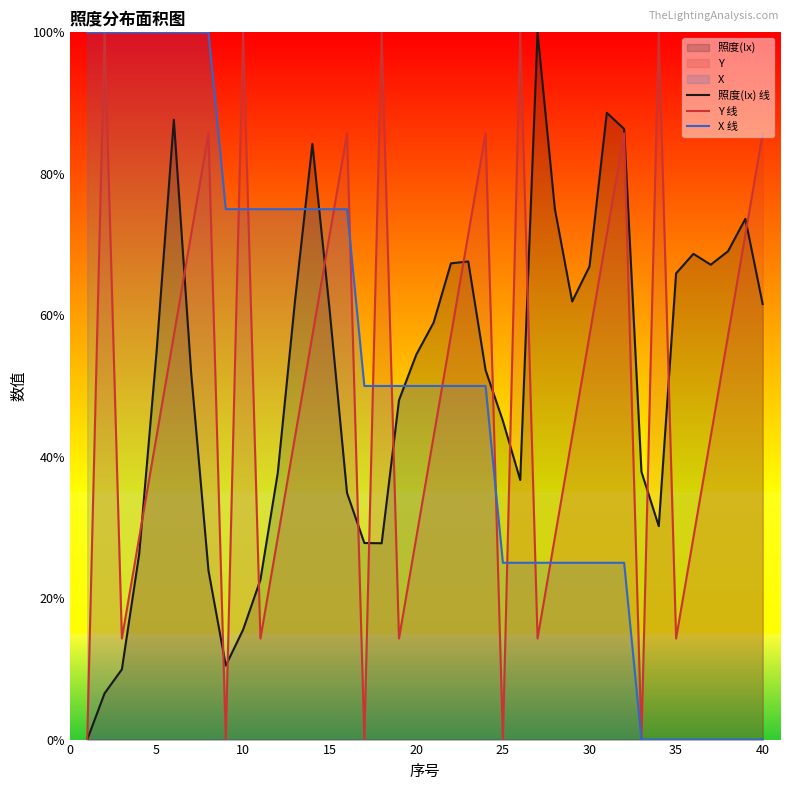

Is it true that Y 线 equals 71.4 at 15?

True